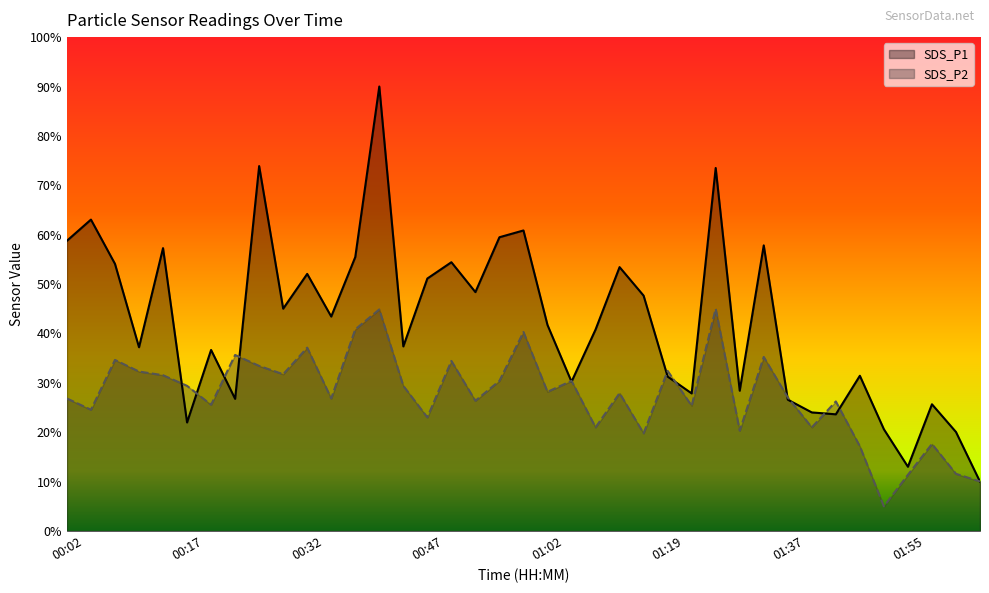

True or false: SDS_P1 and SDS_P2 cross at least once.

True